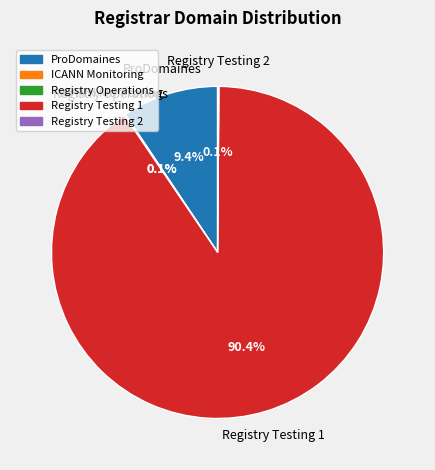

Is there a majority slice in this chart?

Yes